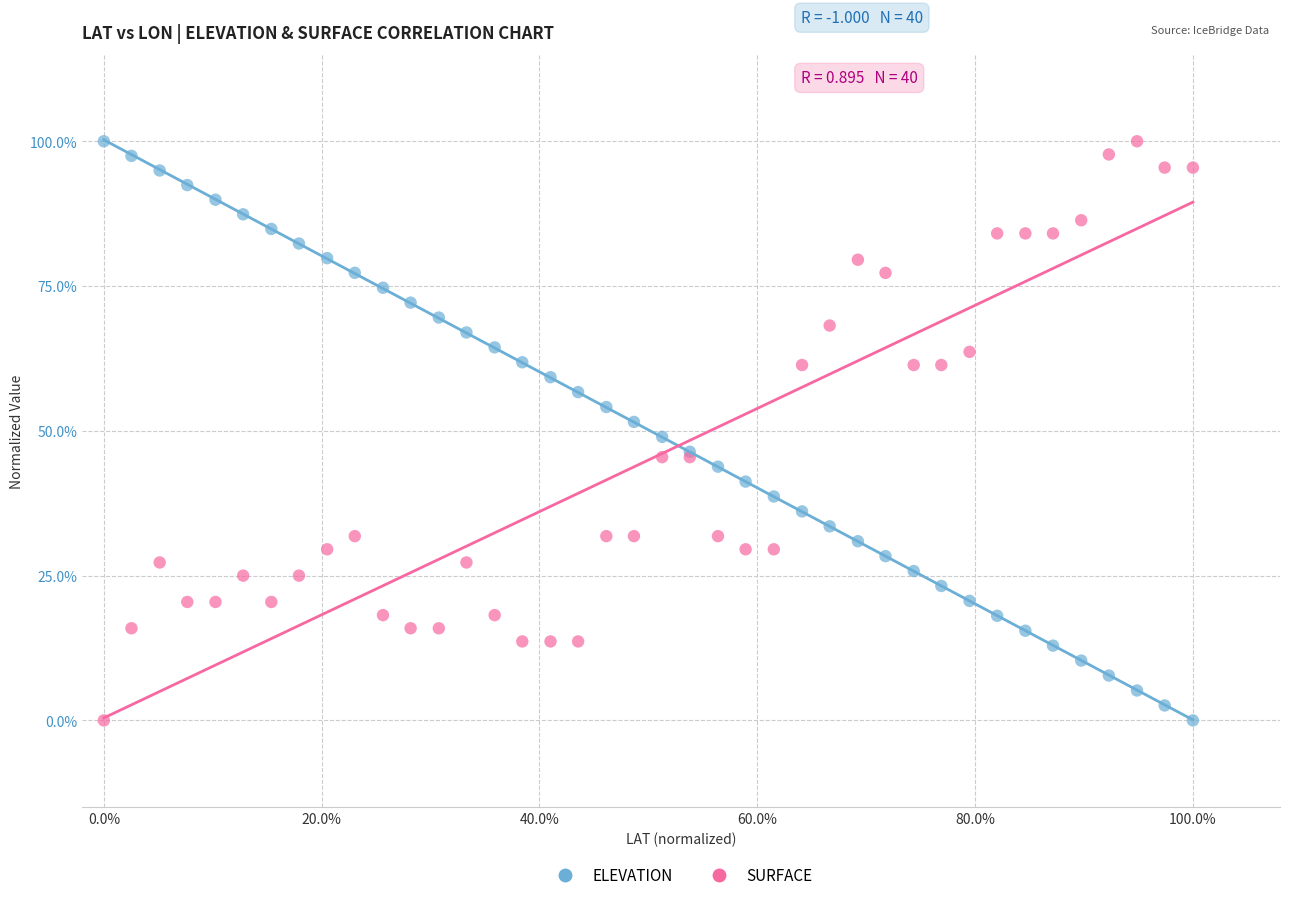

What are all the series names shown in the legend?

ELEVATION, SURFACE